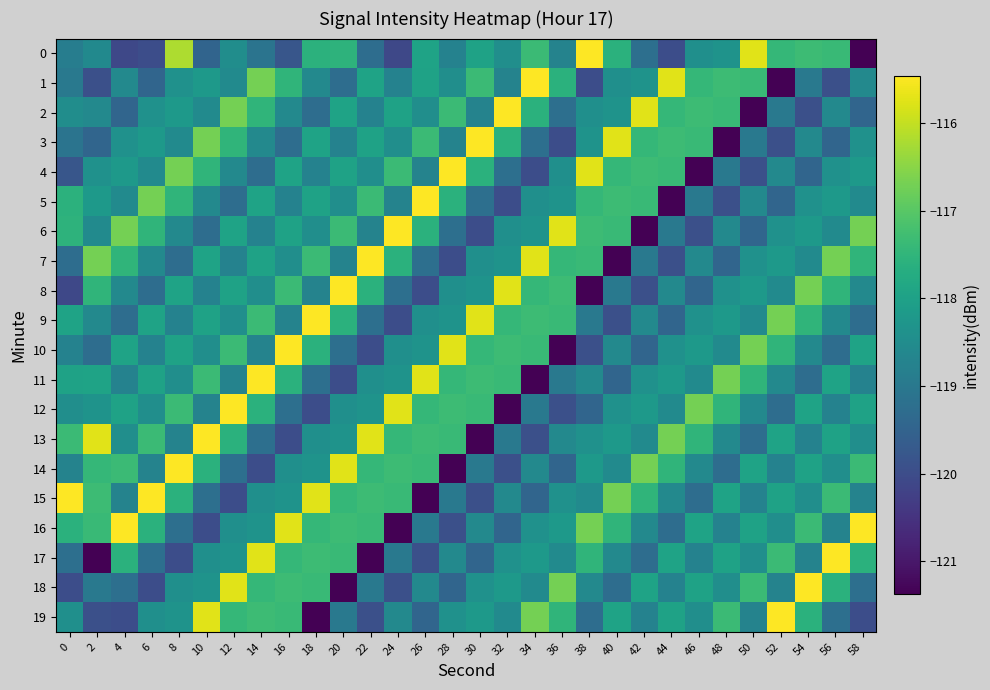

Which series has the largest total across all categories?

16